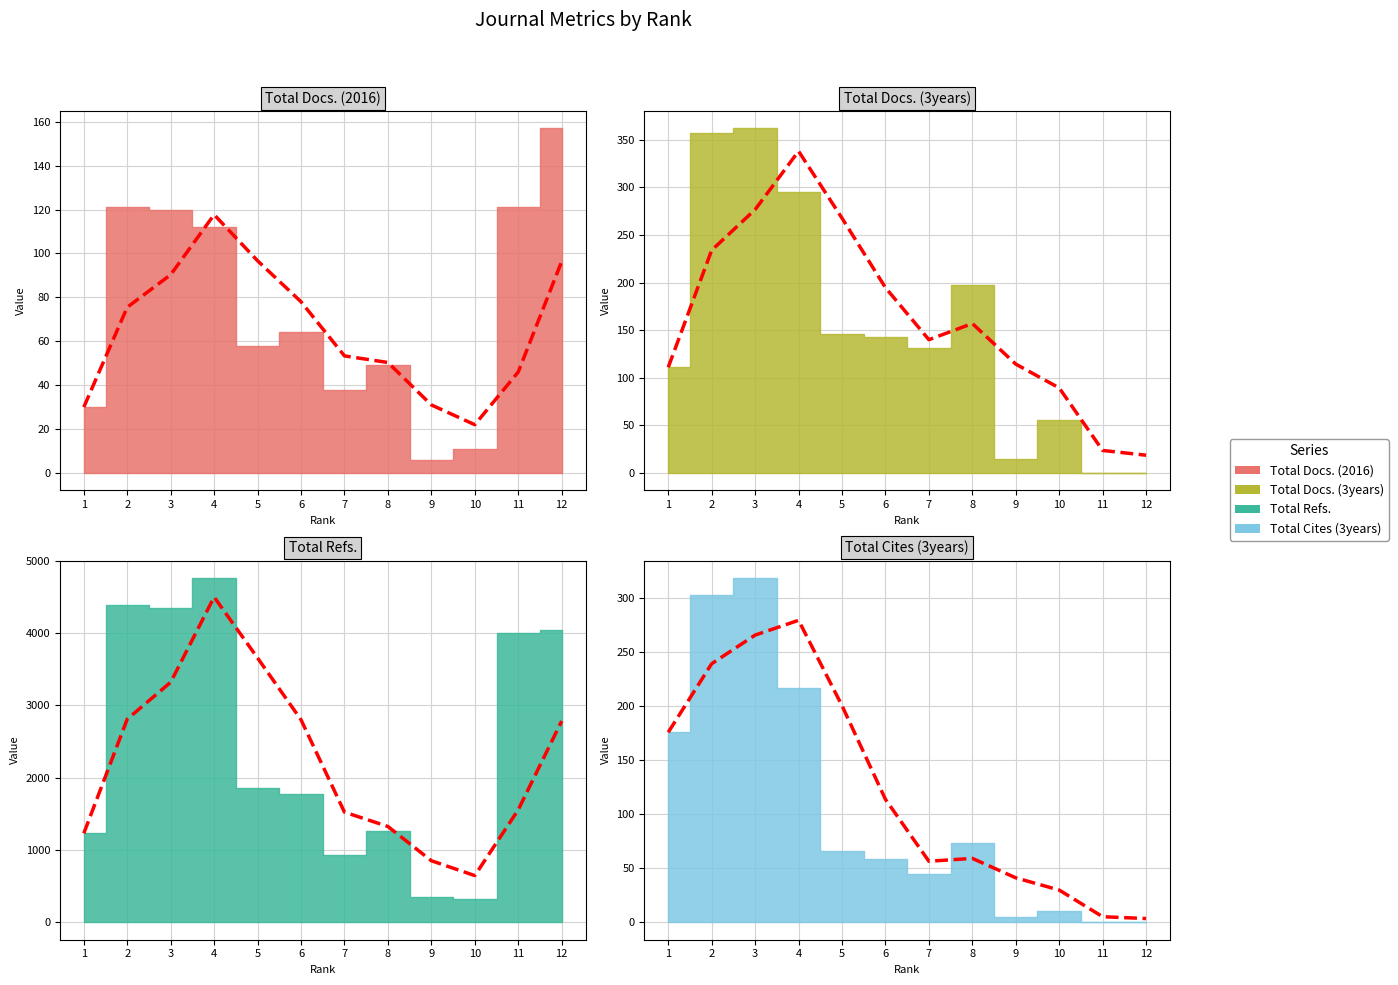

Does the chart have visible grid lines?

Yes